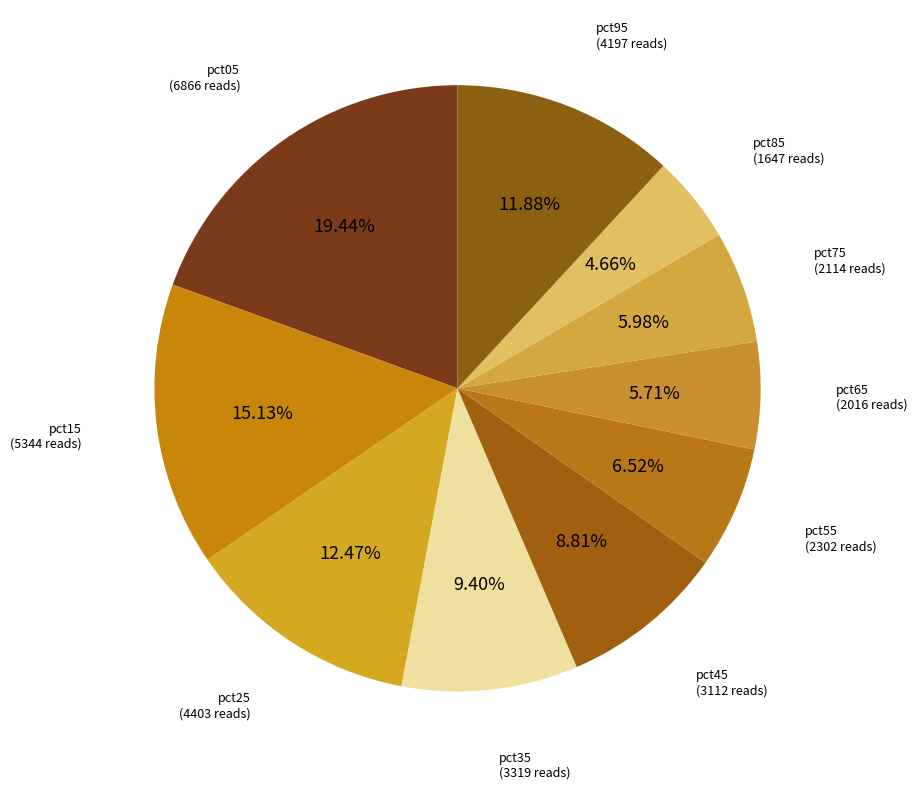

How many slices are in this pie chart?

10